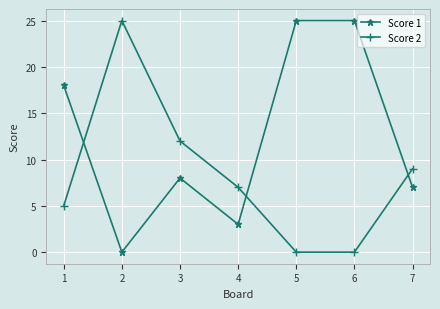

The value of Score 1 at 3 is 3. True or false?

False